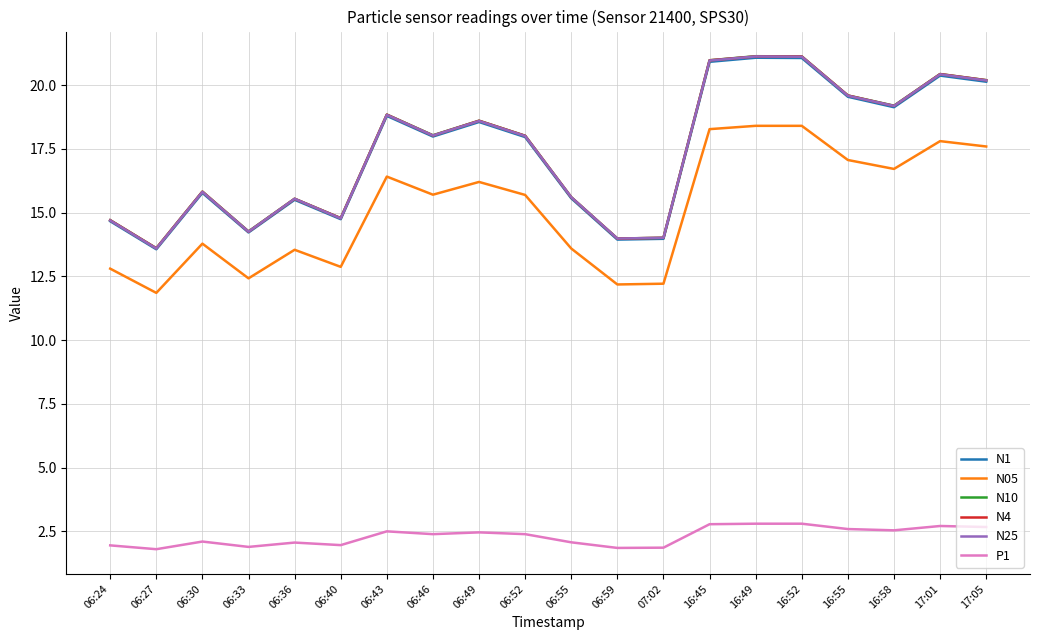

What position from the right is 17:01?

2